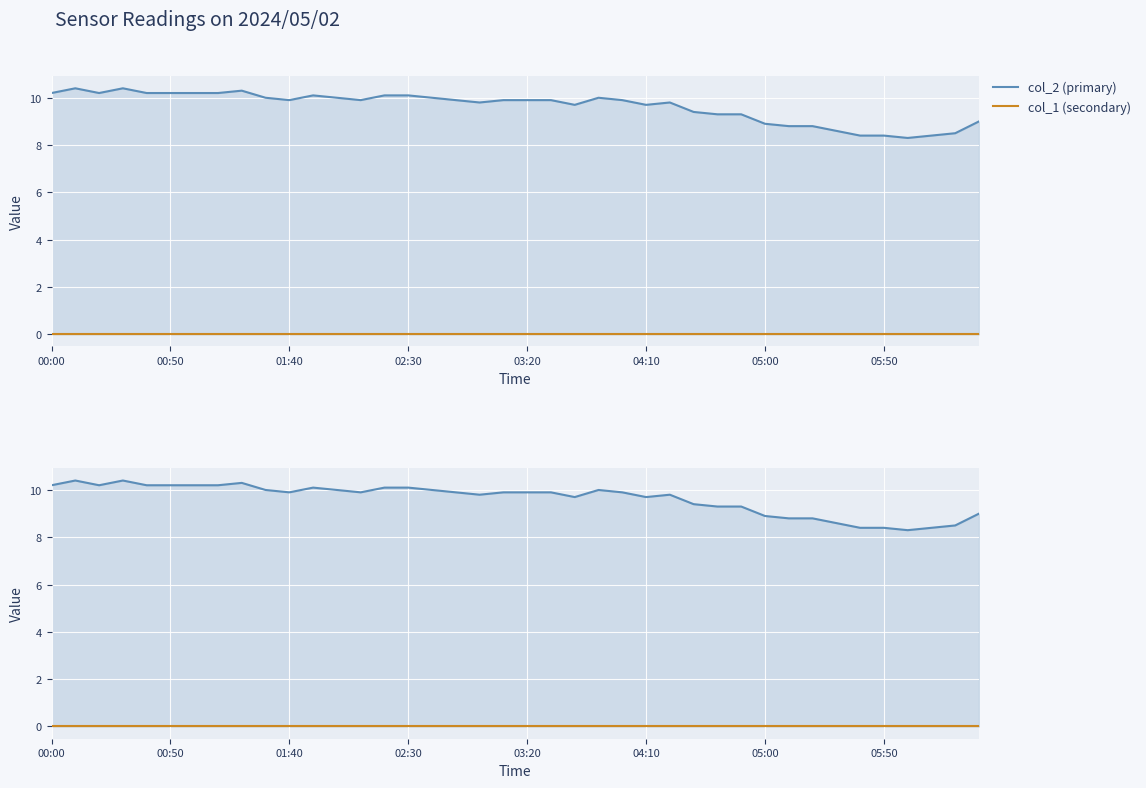

Which series has the largest range (max minus min)?

col_2 (primary)